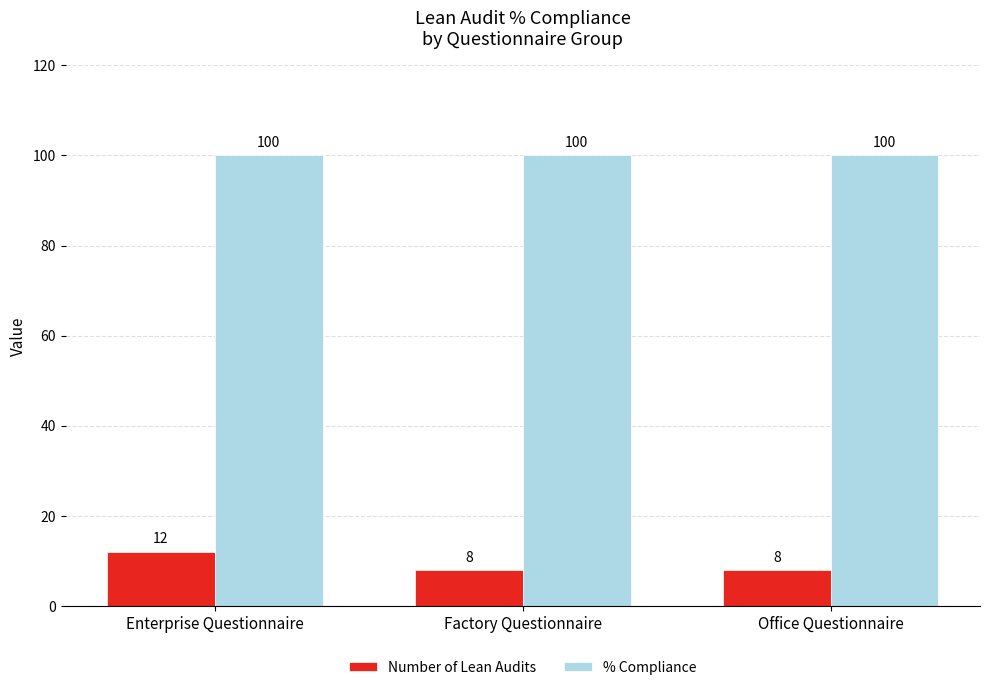

Read the % Compliance value at Factory Questionnaire.

100